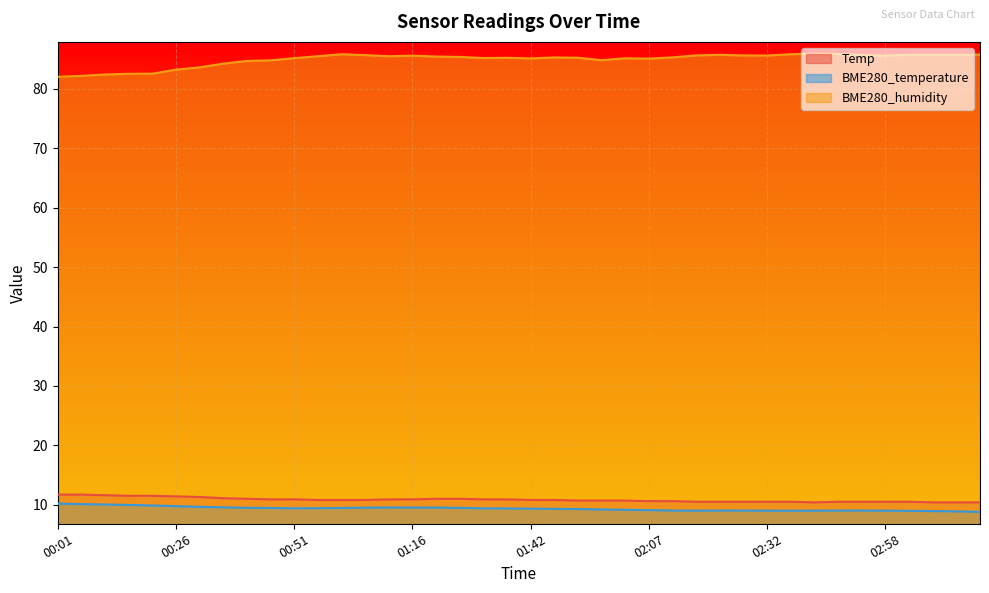

True or false: Temp has more than 2 points higher than both neighbors.

False